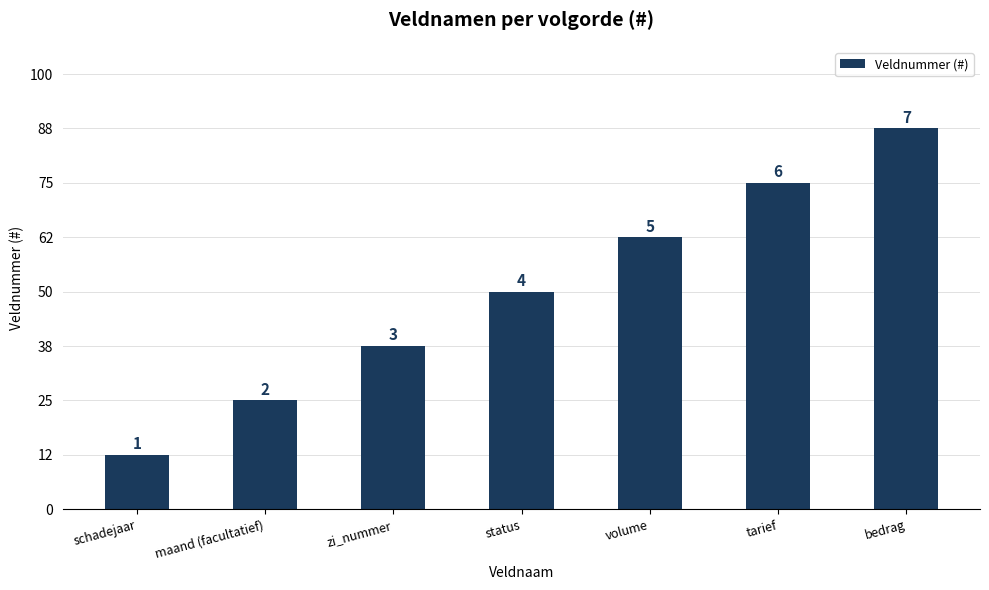

Is it true that the value at zi_nummer is 2?

False